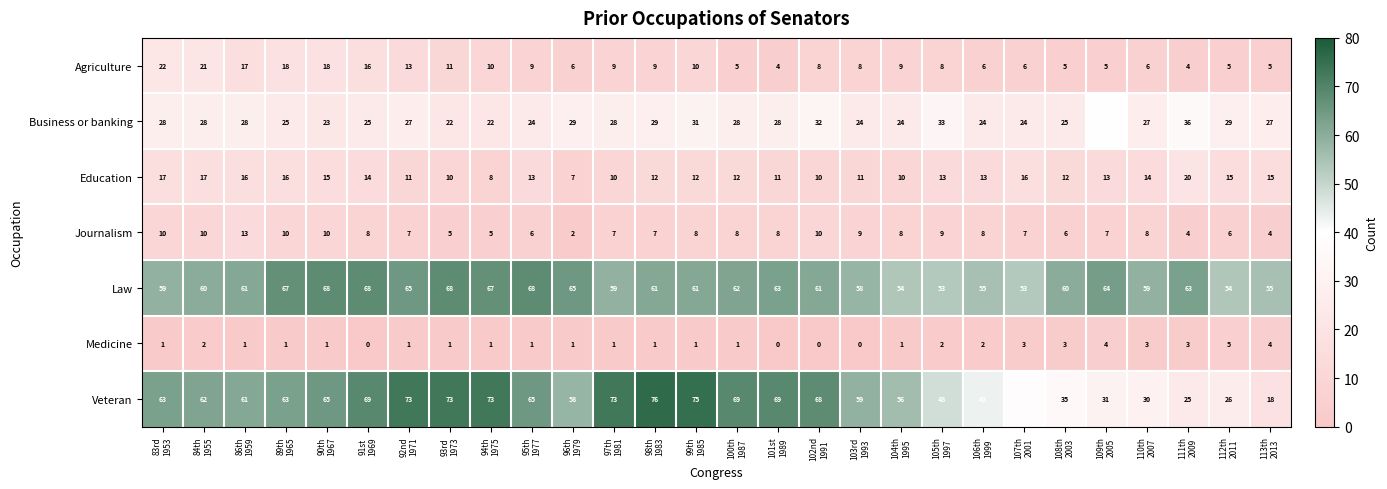

What is the difference between the highest and lowest values at 109th
2005?

60